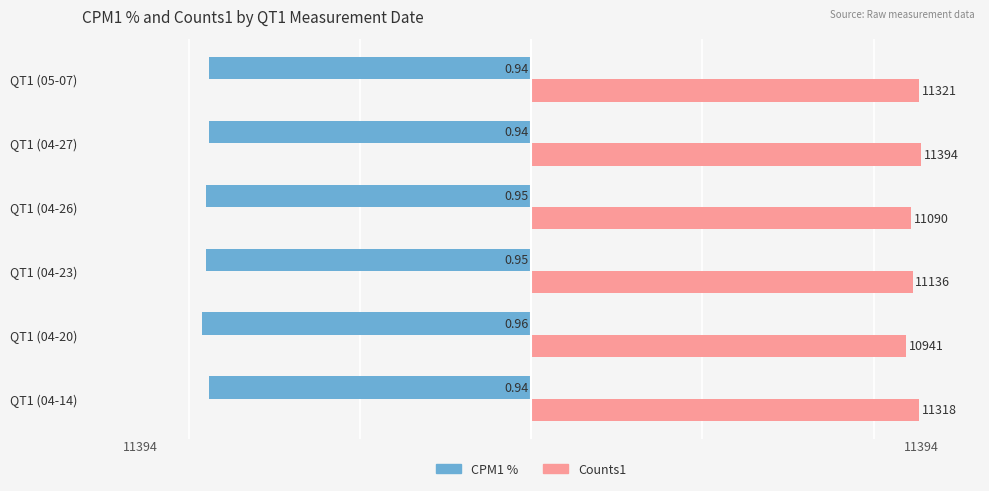

What is the spread (max minus min) of values at QT1 (04-27)?

20794